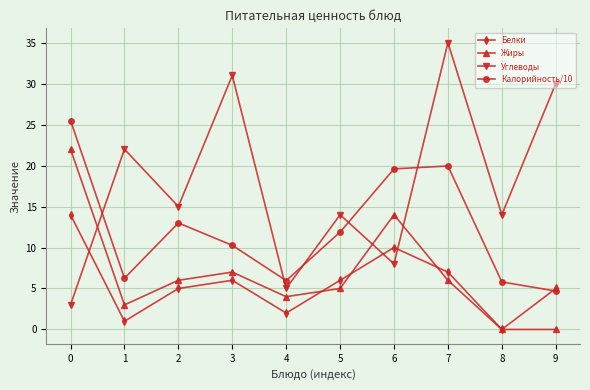

How many categories are shown in the chart?

10